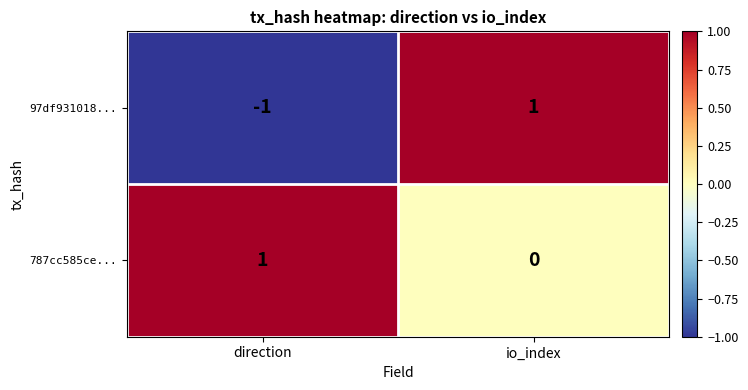

True or false: 97df931018... has a value of -1 at direction.

True